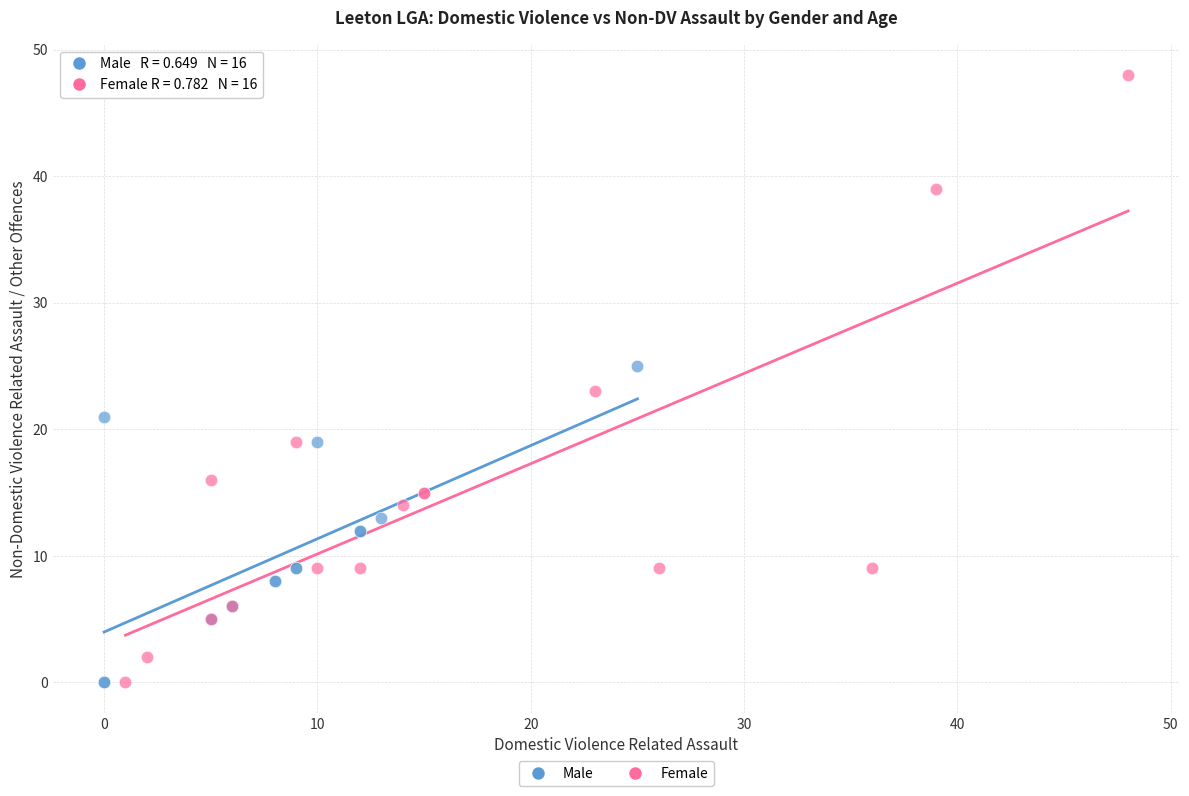

Which series reaches the maximum Y coordinate?

Female